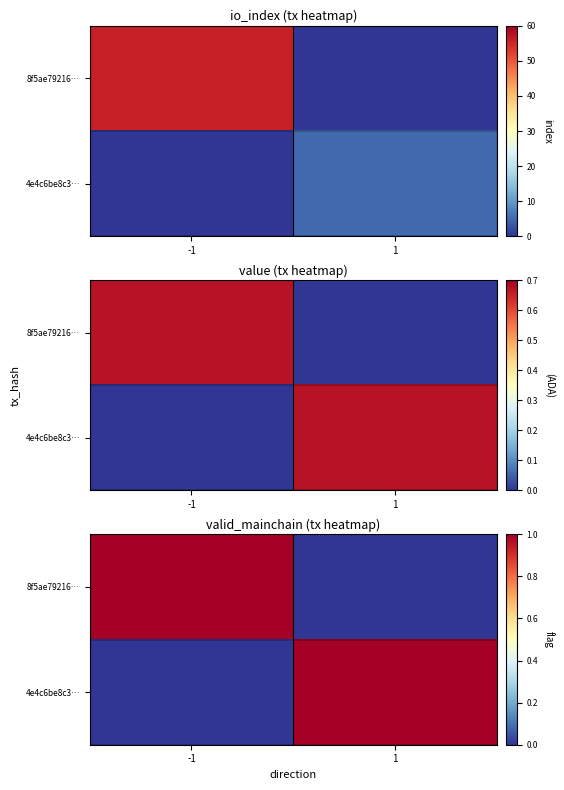

Which category has the highest value across all series?

-1